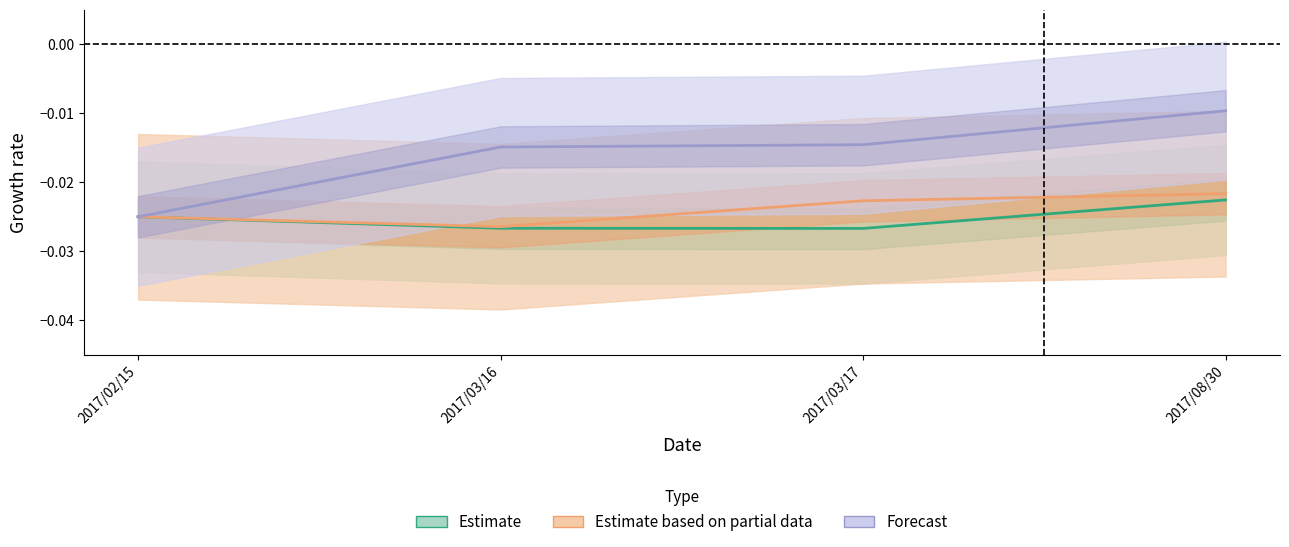

True or false: Forecast and Estimate based on partial data cross at least once.

False